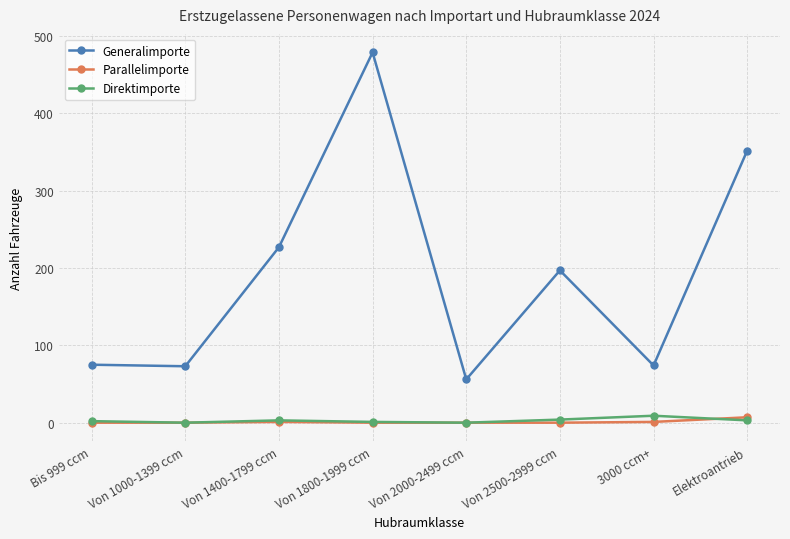

How many values in the Generalimporte series are below 197?

4